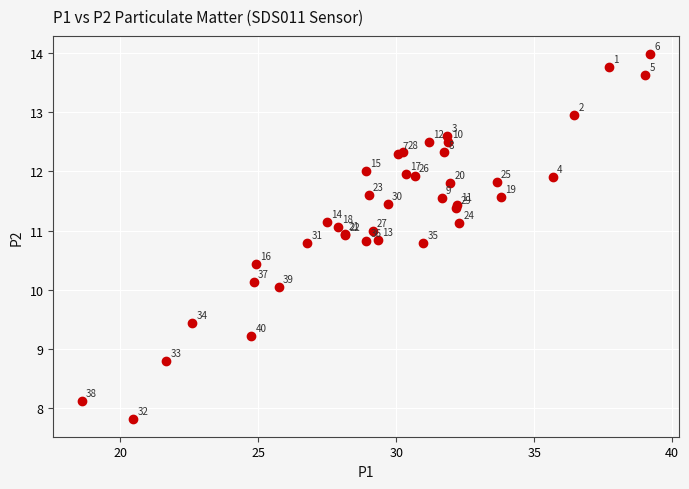

What Y value in the scatter plot is closest to 10?

10.1